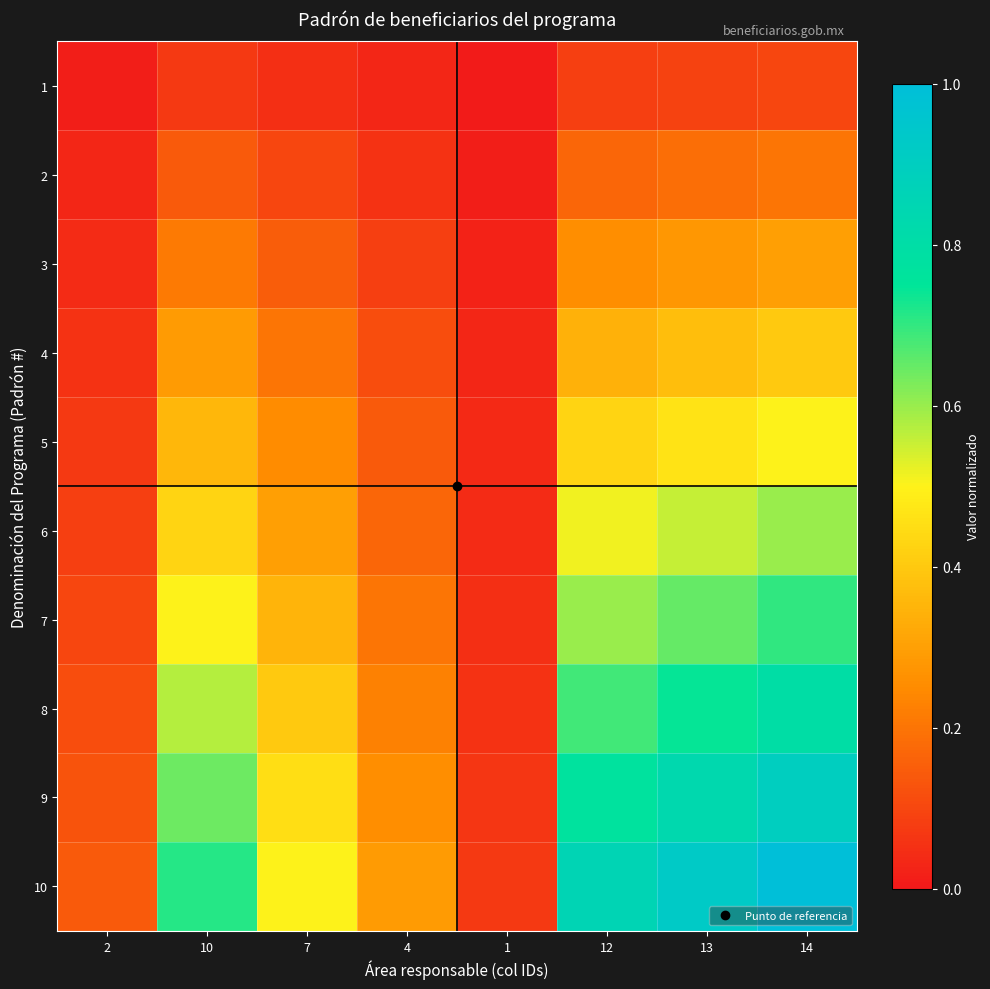

Reading left to right, what are all the values shown in this chart?

1: 2=0.0	10=0.1	7=0.1	4=0.0	1=0.0	12=0.1	13=0.1	14=0.1
2: 2=0.0	10=0.1	7=0.1	4=0.1	1=0.0	12=0.2	13=0.2	14=0.2
3: 2=0.0	10=0.2	7=0.1	4=0.1	1=0.0	12=0.3	13=0.3	14=0.3
4: 2=0.1	10=0.3	7=0.2	4=0.1	1=0.0	12=0.3	13=0.4	14=0.4
5: 2=0.1	10=0.4	7=0.2	4=0.1	1=0.0	12=0.4	13=0.5	14=0.5
6: 2=0.1	10=0.4	7=0.3	4=0.2	1=0.0	12=0.5	13=0.6	14=0.6
7: 2=0.1	10=0.5	7=0.3	4=0.2	1=0.1	12=0.6	13=0.7	14=0.7
8: 2=0.1	10=0.6	7=0.4	4=0.2	1=0.1	12=0.7	13=0.7	14=0.8
9: 2=0.1	10=0.6	7=0.5	4=0.3	1=0.1	12=0.8	13=0.8	14=0.9
10: 2=0.1	10=0.7	7=0.5	4=0.3	1=0.1	12=0.9	13=0.9	14=1.0